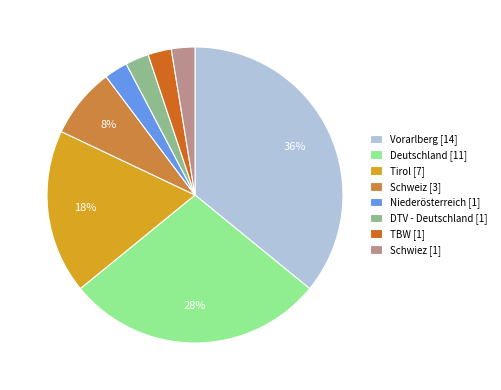

Is Deutschland the majority of the pie?

No